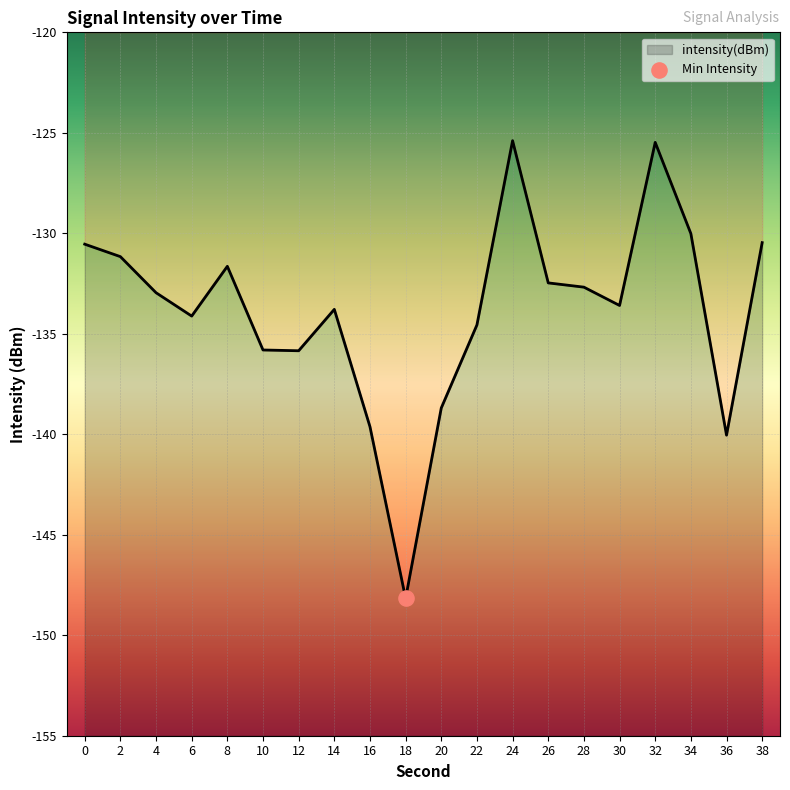

What is the change in value from 12 to 14?

+2.1